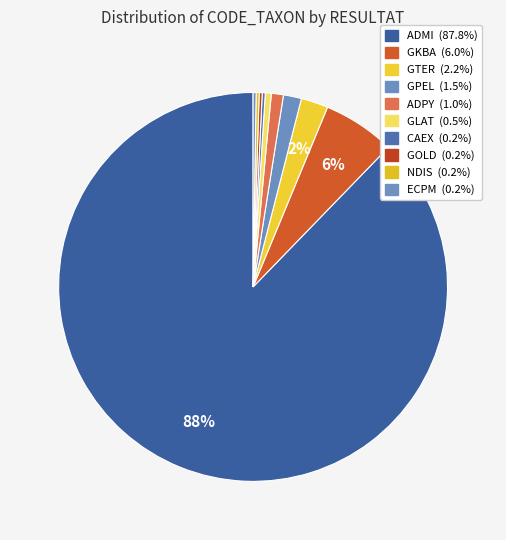

Which category has the smallest portion of the pie?

CAEX